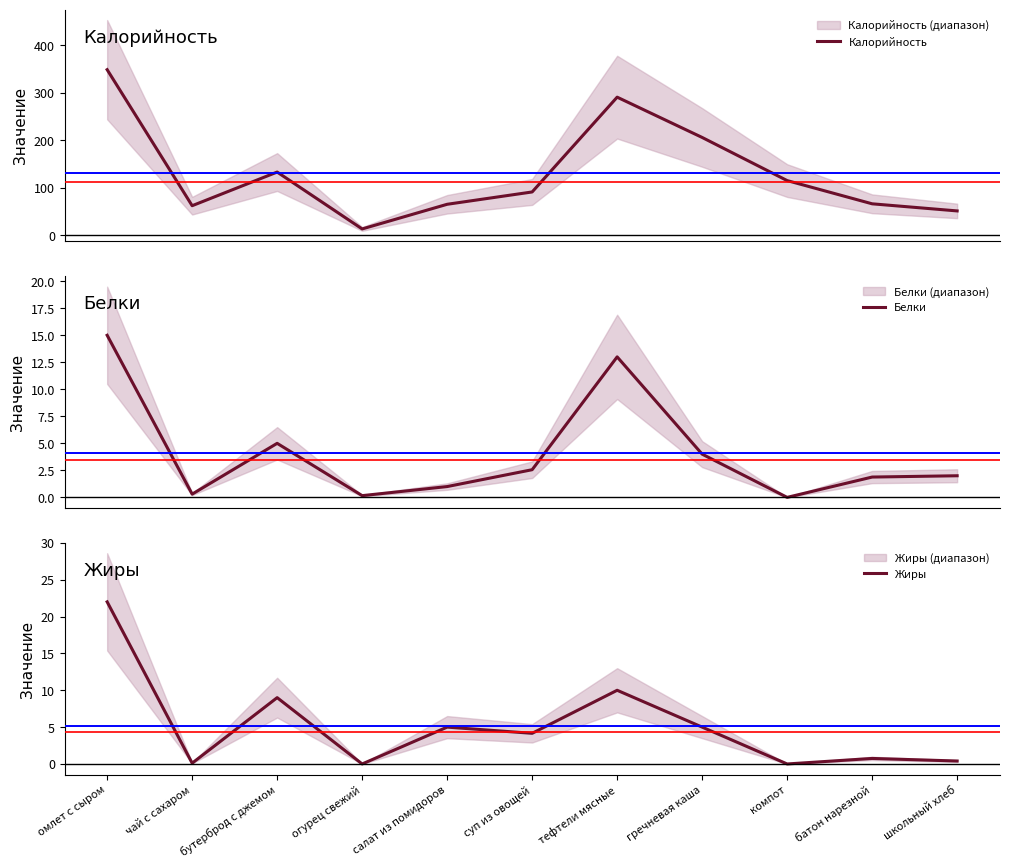

How many interior local valleys does the Белки series have?

3